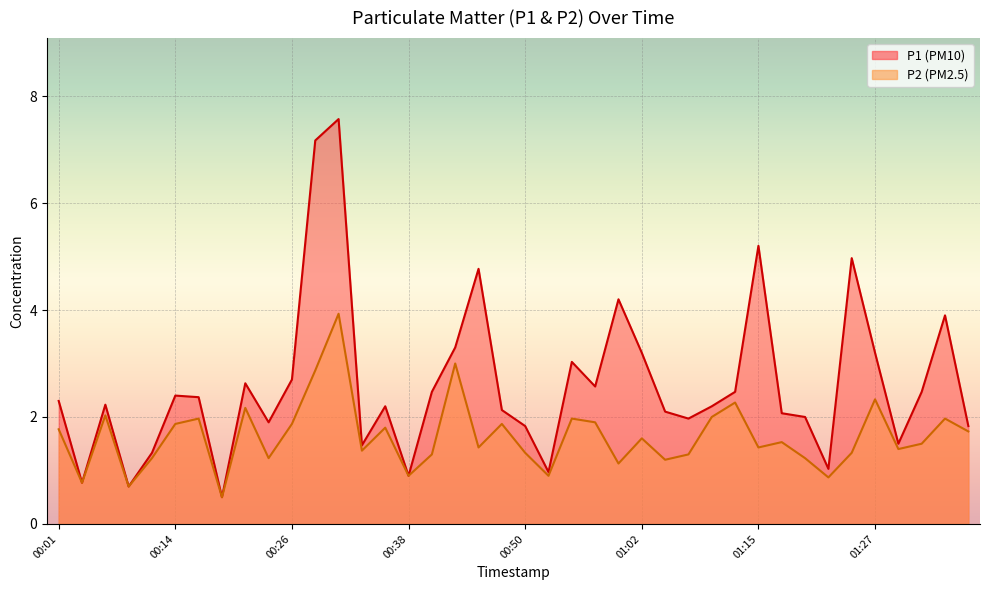

Between 00:28 and 01:34, which is larger?

00:28